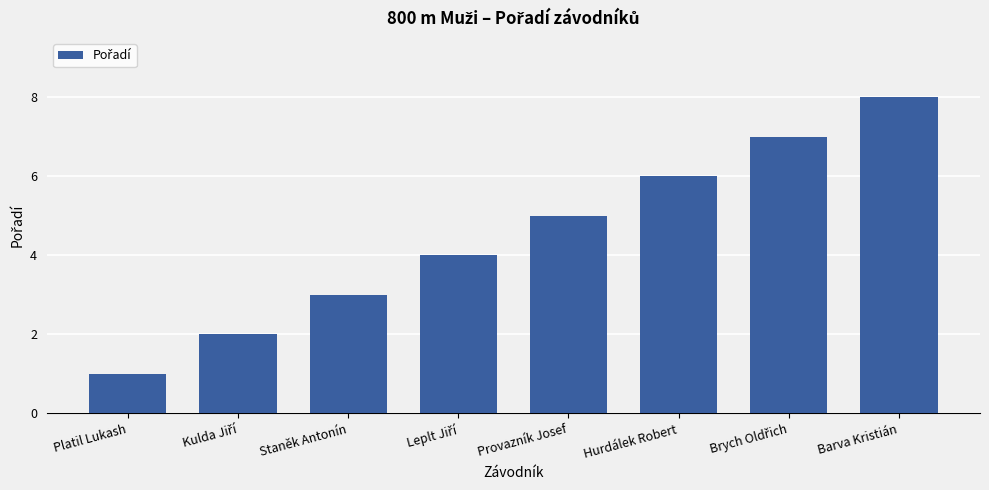

What is the change in value from Provazník Josef to Barva Kristián?

+3